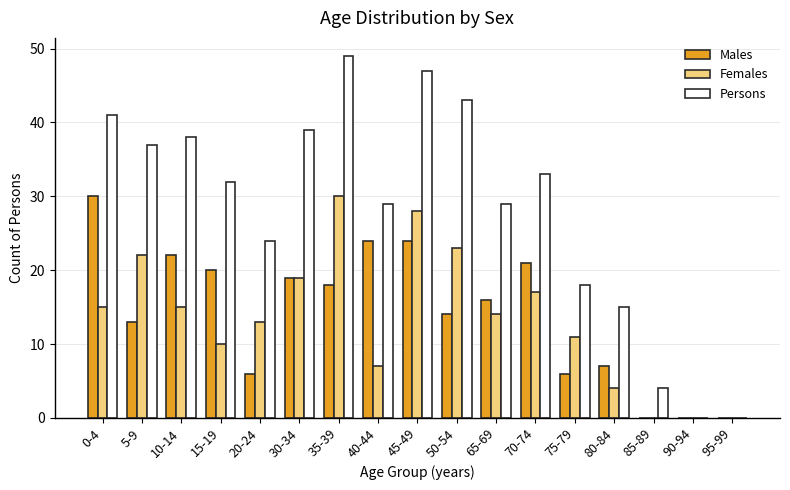

What is the sum of the Females values at 45-49 and 90-94?

28